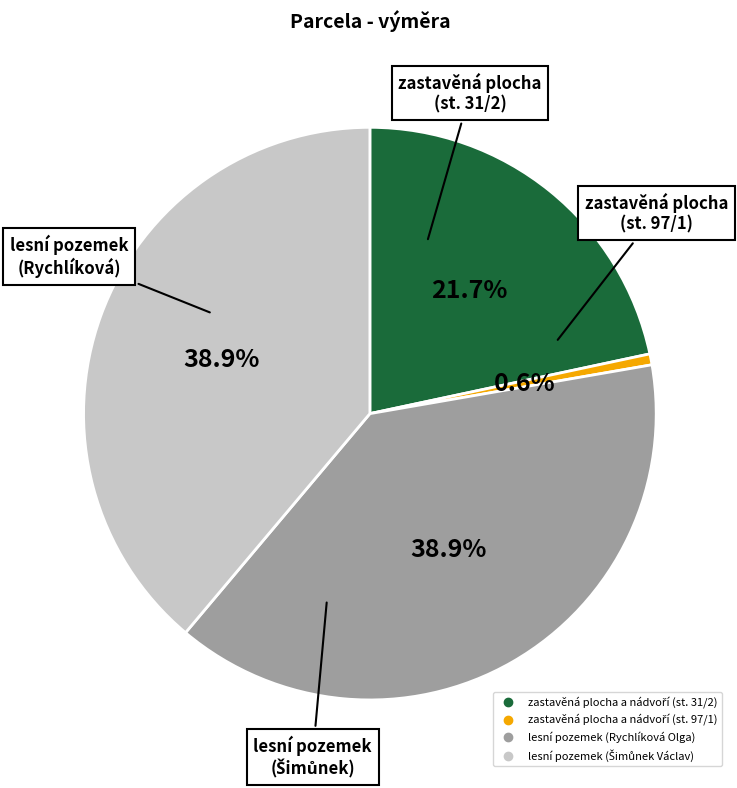

Is there a majority slice in this chart?

No